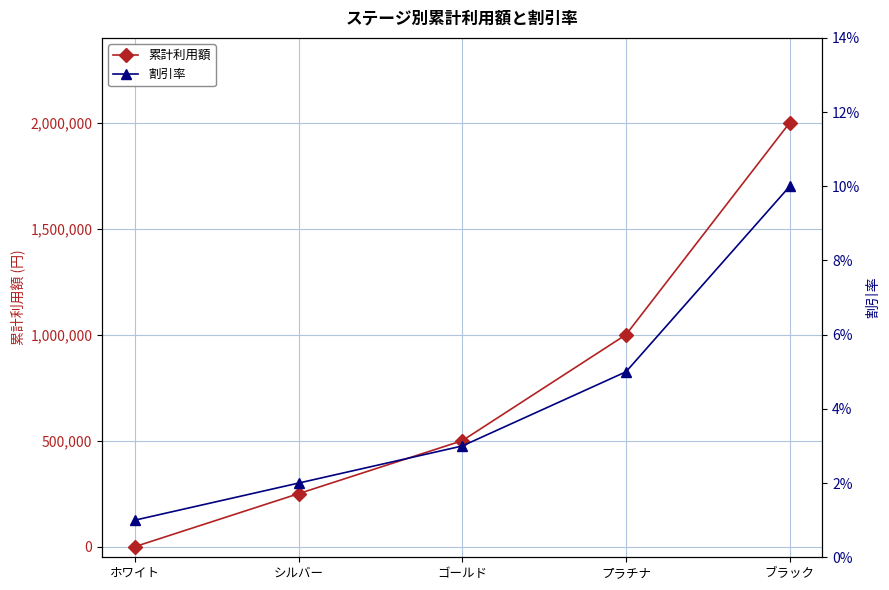

What is the difference between the 累計利用額 values at ホワイト and プラチナ?

1000000